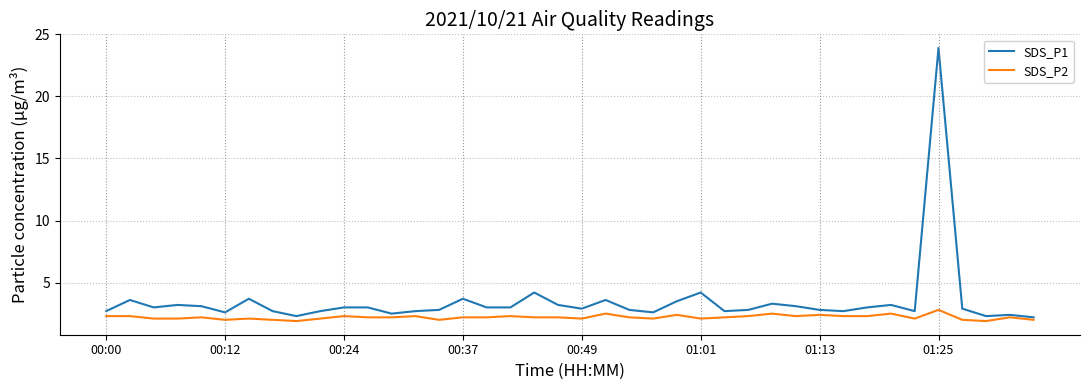

True or false: SDS_P2 and SDS_P1 intersect in this chart.

False